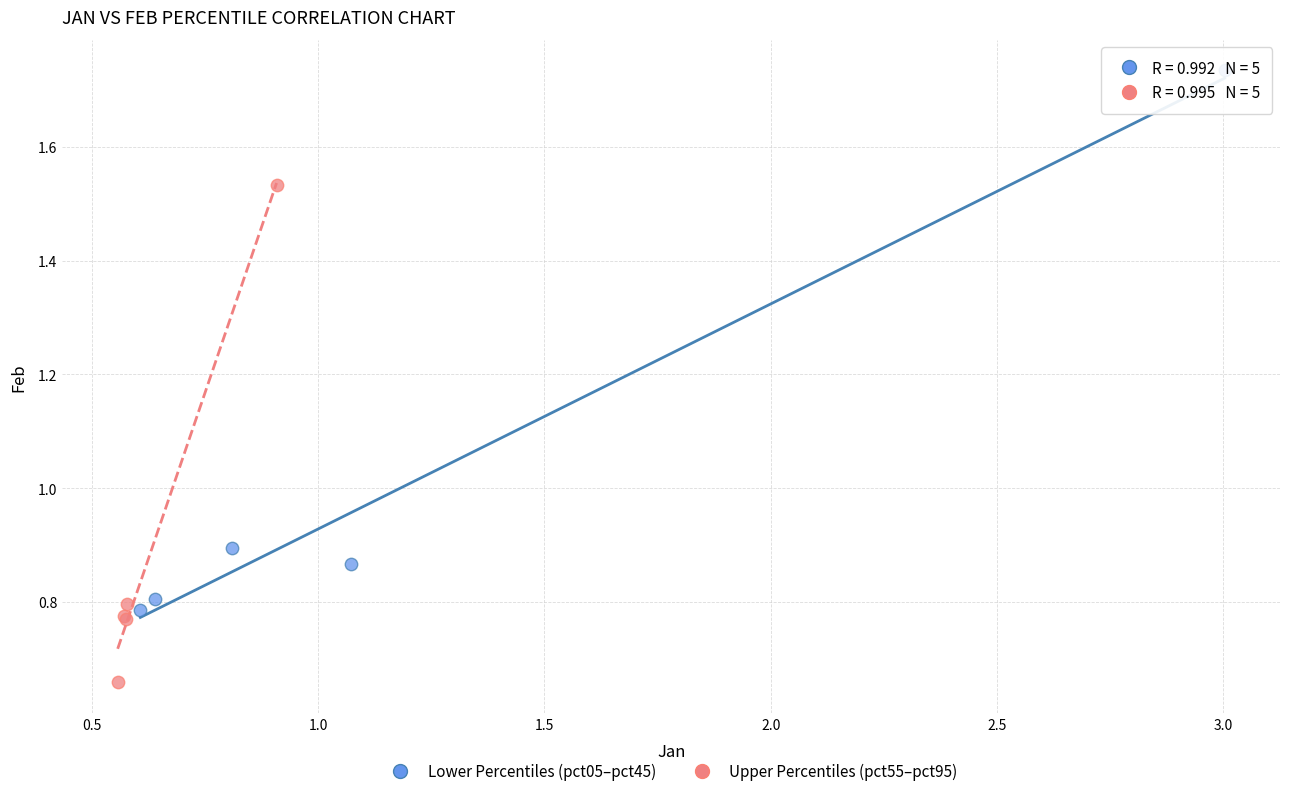

Which series has the largest Y range (max minus min)?

Lower Percentiles (pct05–pct45)